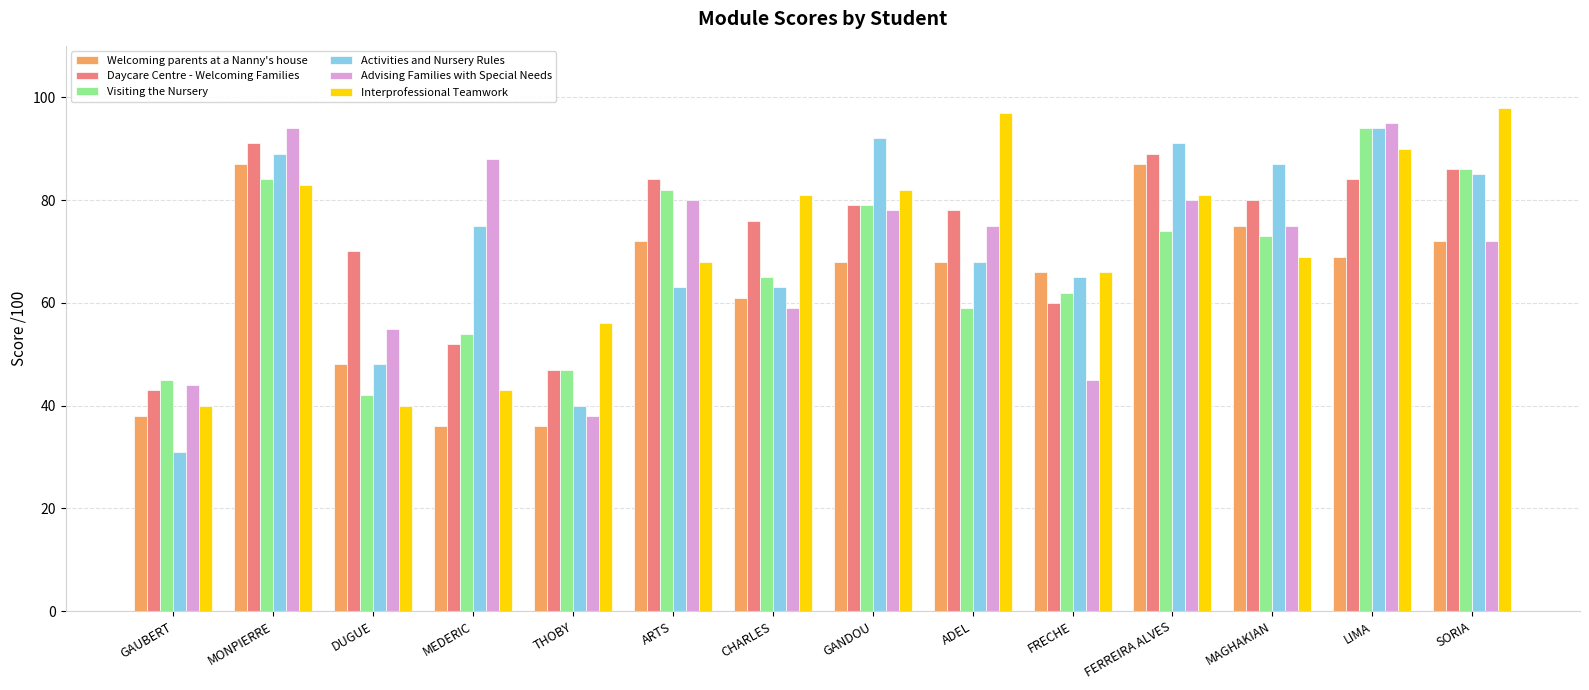

What is the spread (max minus min) of values at THOBY?

20